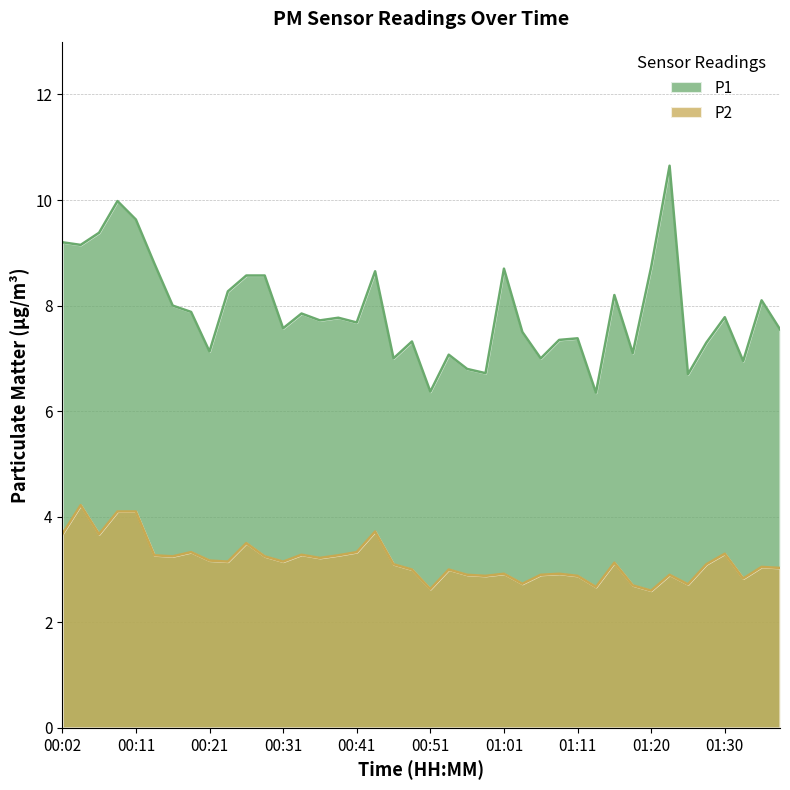

What is the difference between the second highest and second lowest values in the P1 series?

3.6